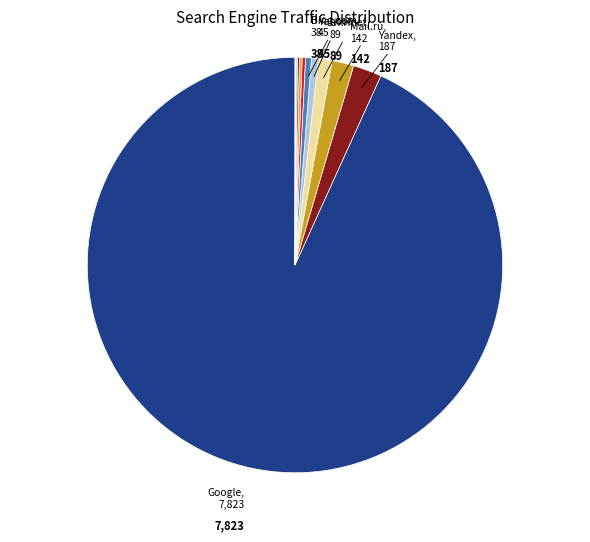

Count the number of slices in the pie.

12